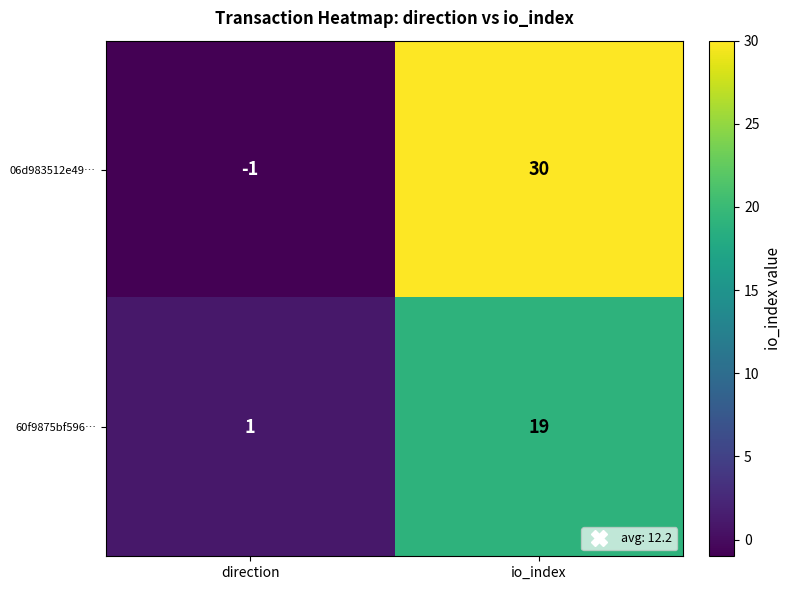

What is the difference between the highest and lowest values at direction?

2